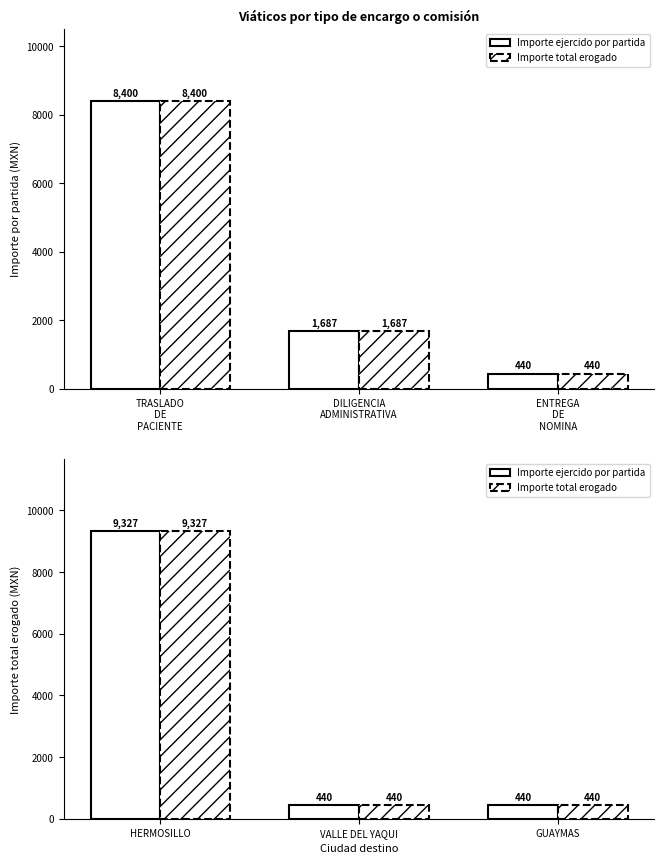

What is the difference between the maximum and minimum values in the Importe total erogado series?

8887